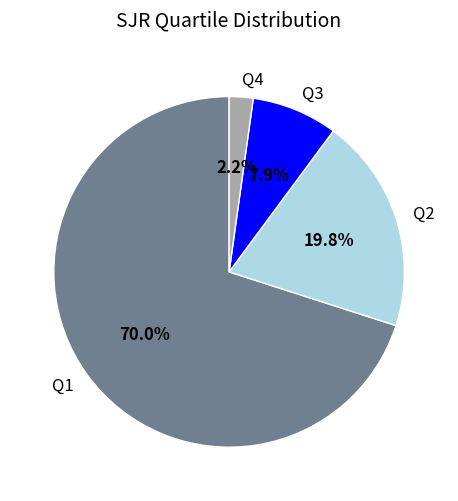

Is there any slice that represents more than half of the pie?

Yes